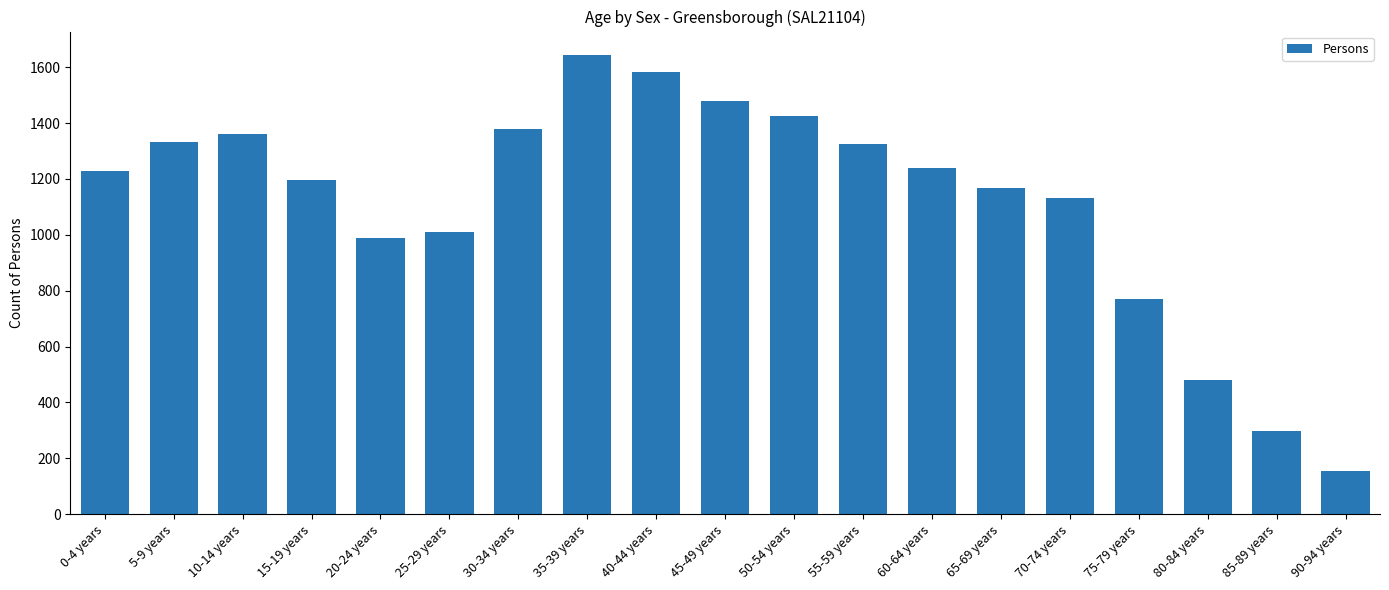

Which has a higher value, 65-69 years or 30-34 years?

30-34 years